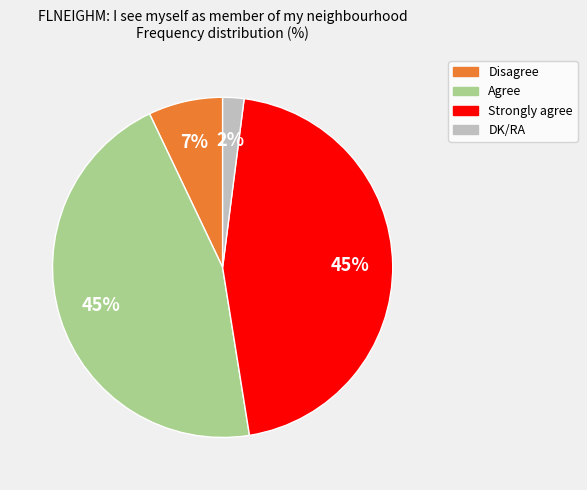

What is the ratio of the value at Strongly agree to the value at Disagree?

6.4